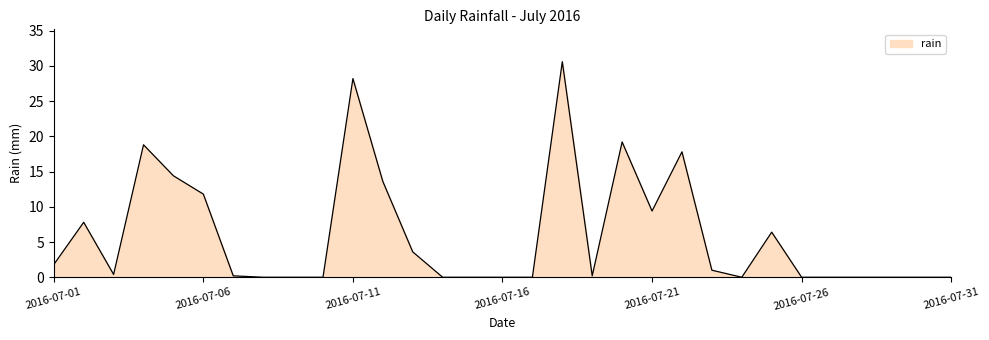

How many categories are shown in the chart?

31